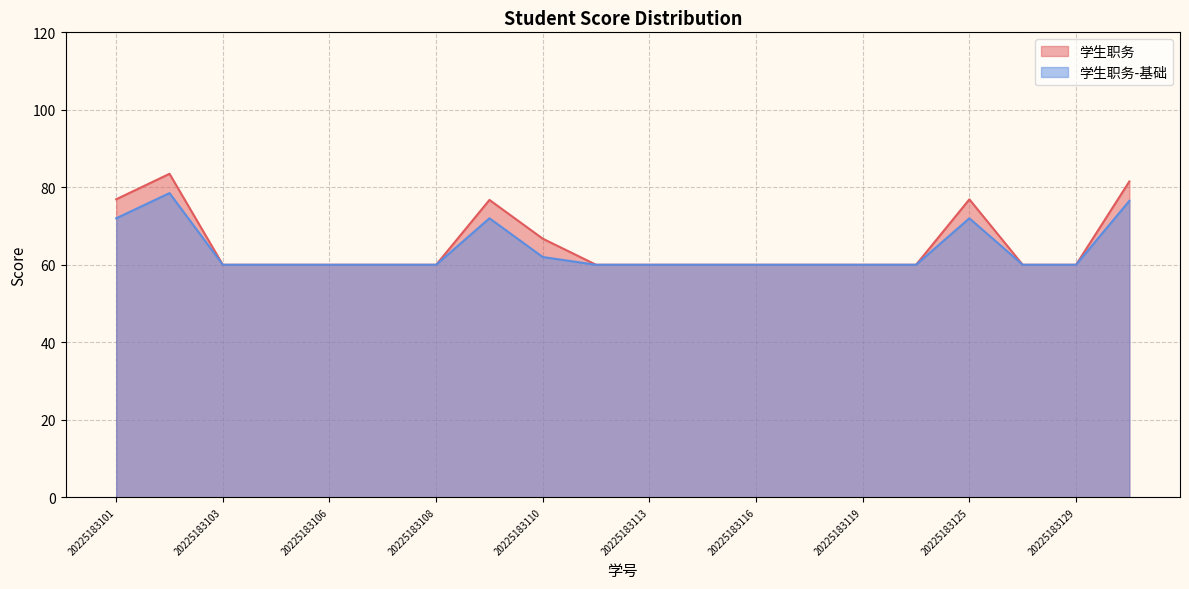

Which series changed the most between 20225183119 and 20225183123?

学生职务